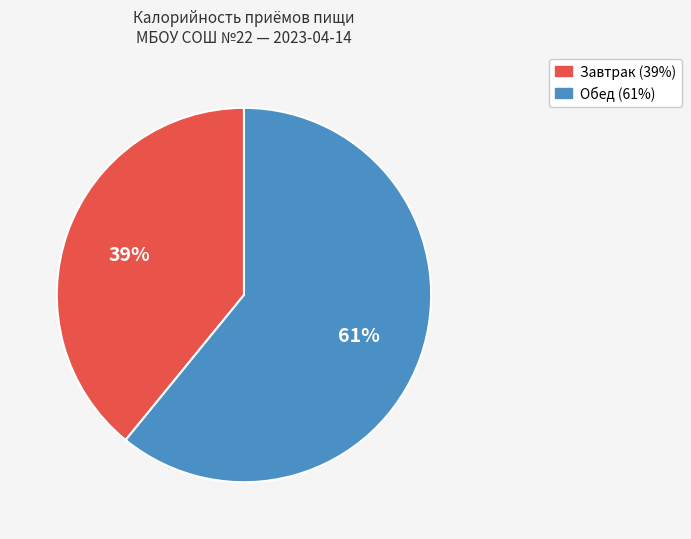

True or false: Завтрак accounts for 39% of the total.

True